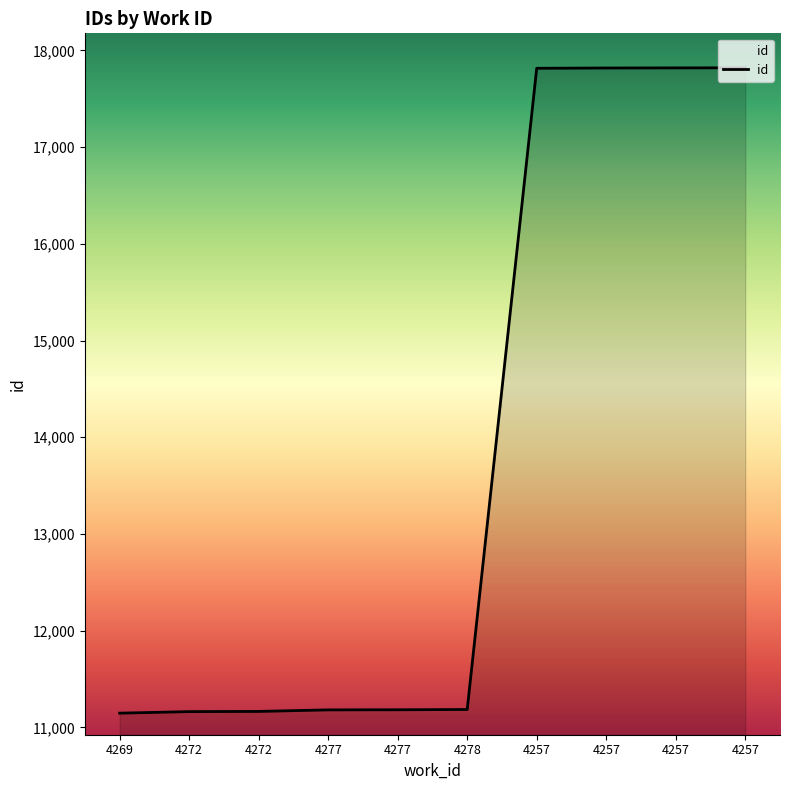

Which has a higher value, 4278 or 4277?

4278